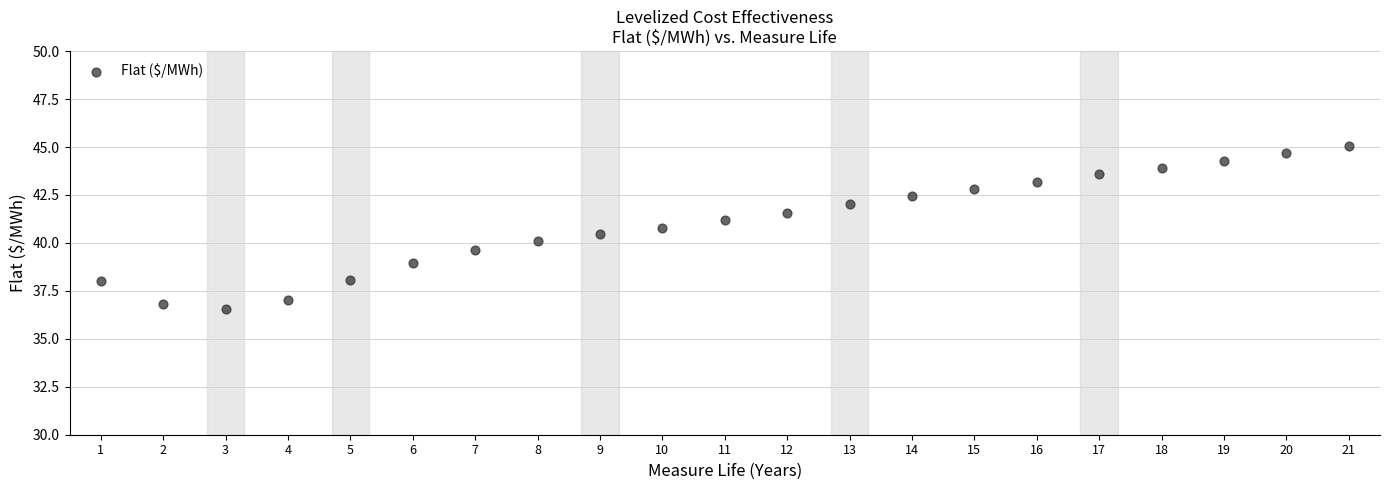

What is the range of X values (max minus min)?

20.0